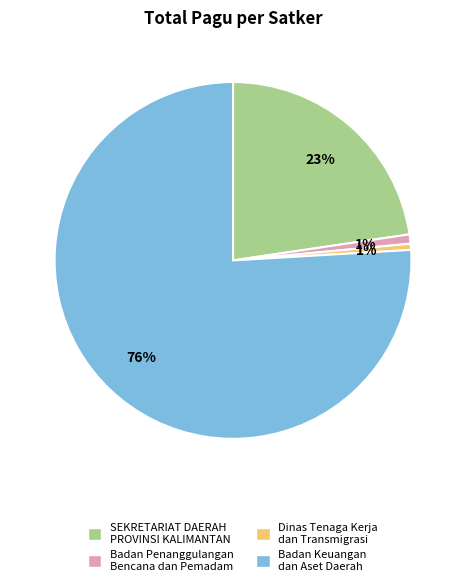

How many slices are in this pie chart?

4